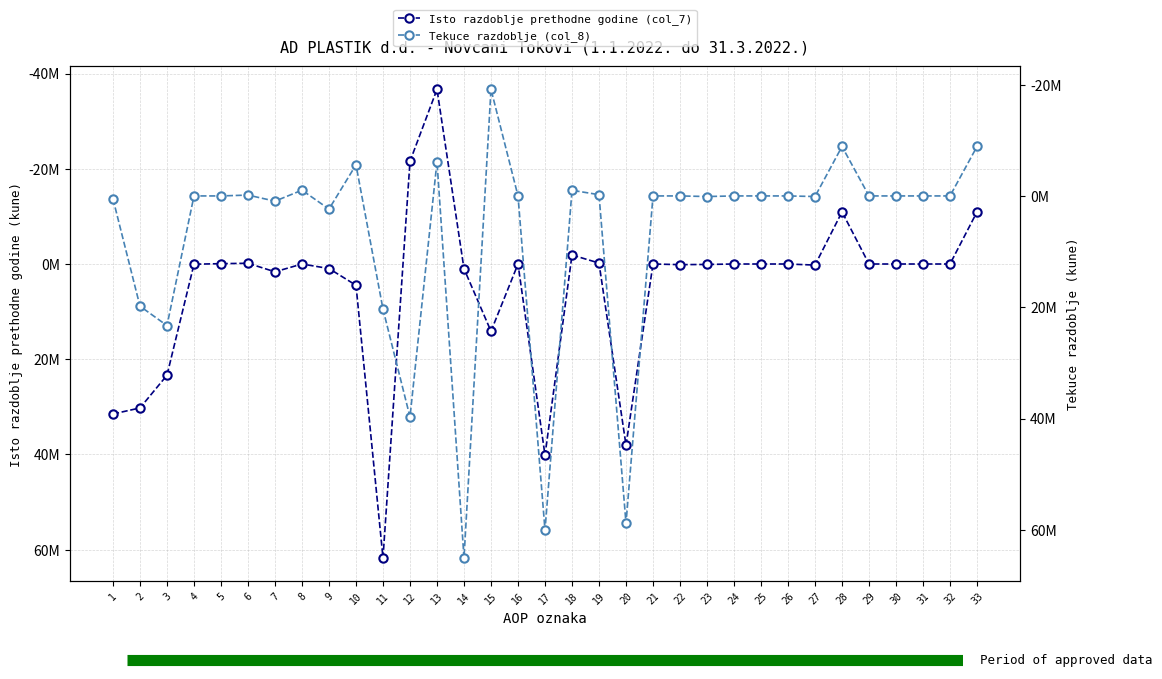

What is the spread (max minus min) of values at 13?

30519691